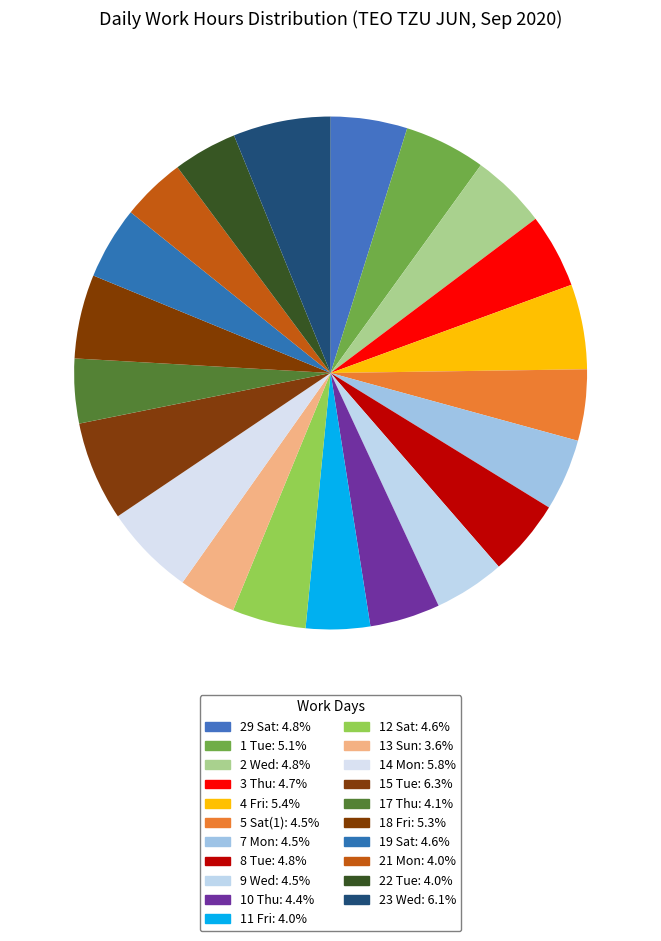

The 8 Tue slice represents 5% of the pie. True or false?

True